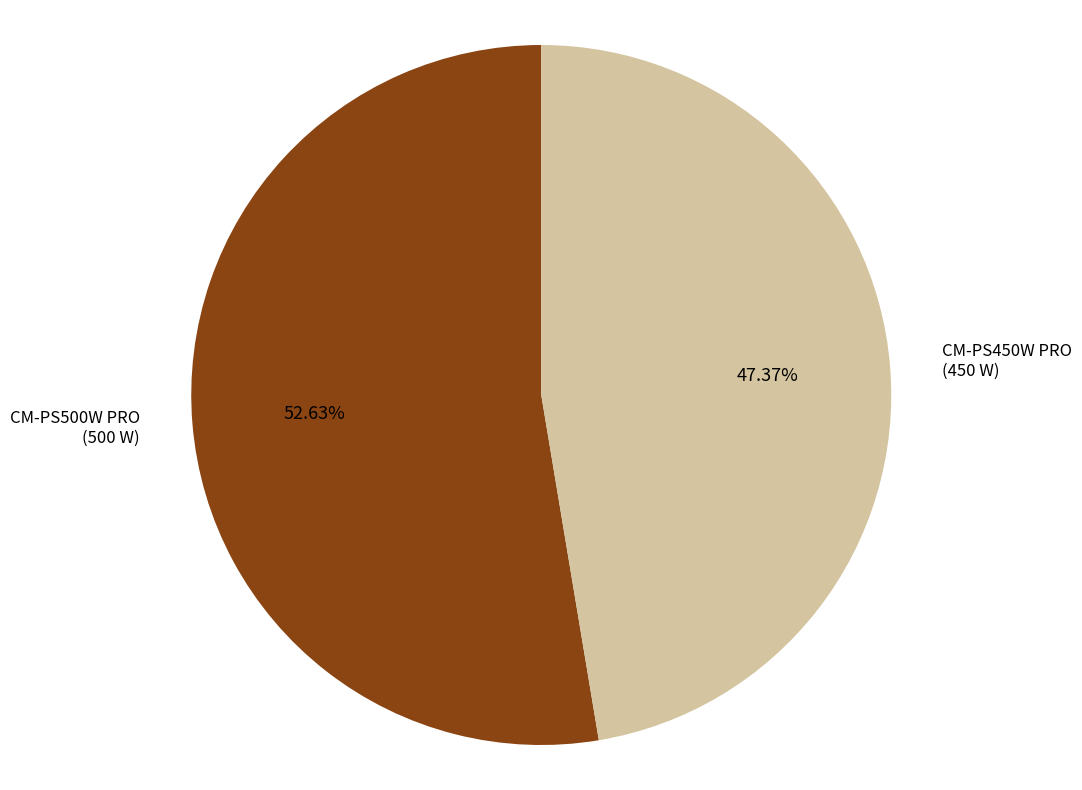

Is there any slice that represents more than half of the pie?

Yes